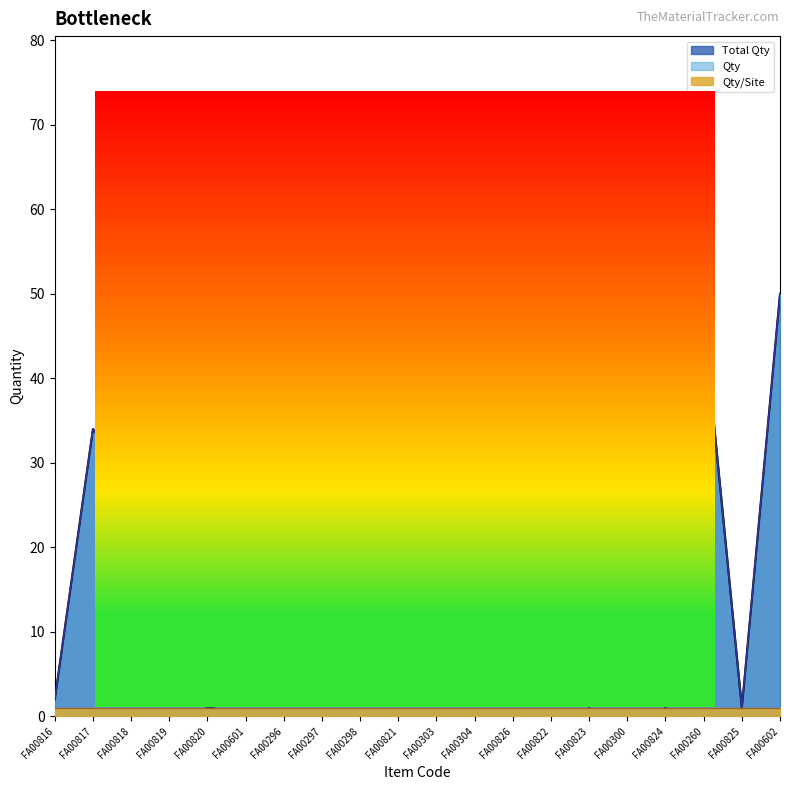

Rank the categories by Total Qty value from highest to lowest.

FA00822, FA00300, FA00602, FA00260, FA00821, FA00303, FA00817, FA00296, FA00818, FA00297, FA00819, FA00298, FA00304, FA00826, FA00816, FA00601, FA00820, FA00823, FA00824, FA00825